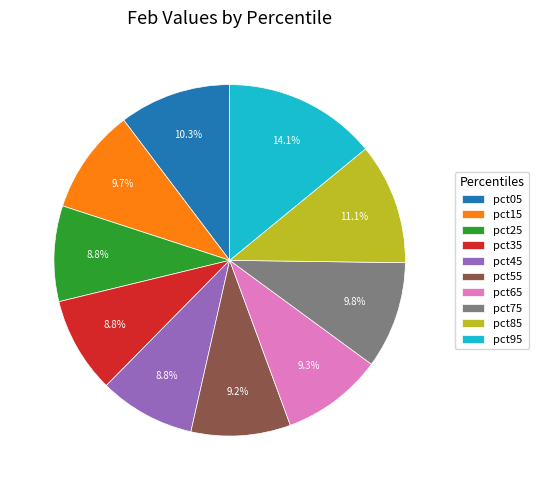

What is the total percentage of pct35 and pct05?

19.1%